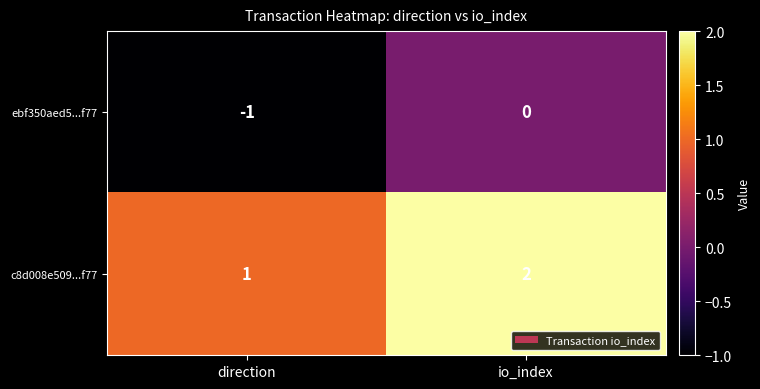

What is the total value across all series at io_index?

2